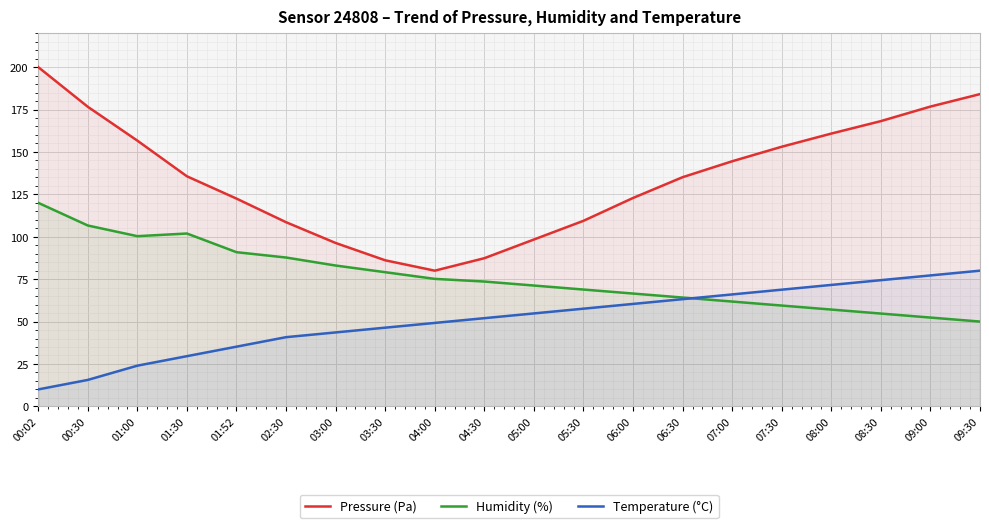

True or false: Humidity (%) has a value of 26.8 at 06:00.

False